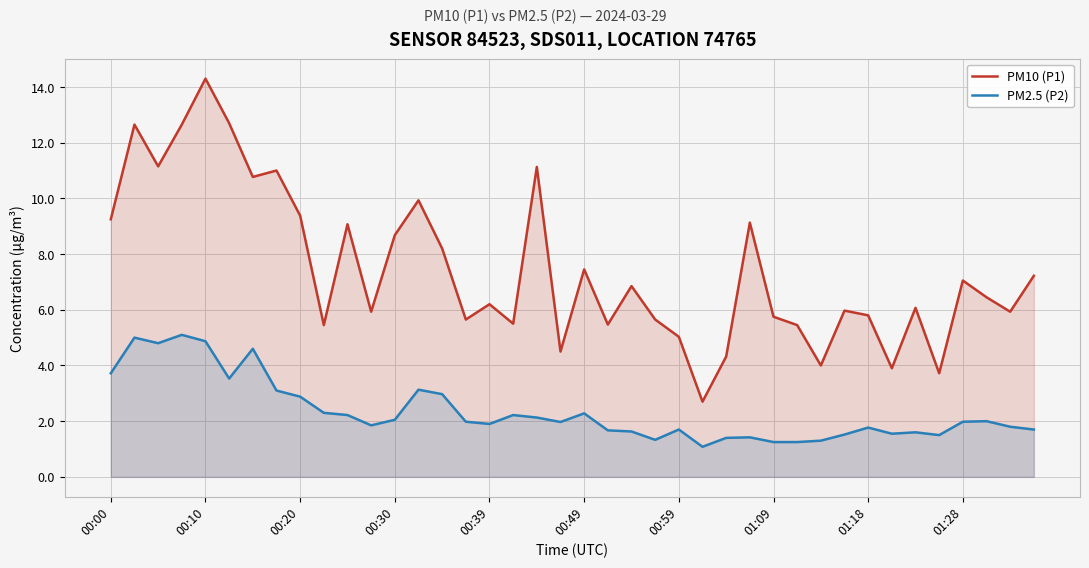

List the series in order of their peak value, highest first.

PM10 (P1), PM2.5 (P2)